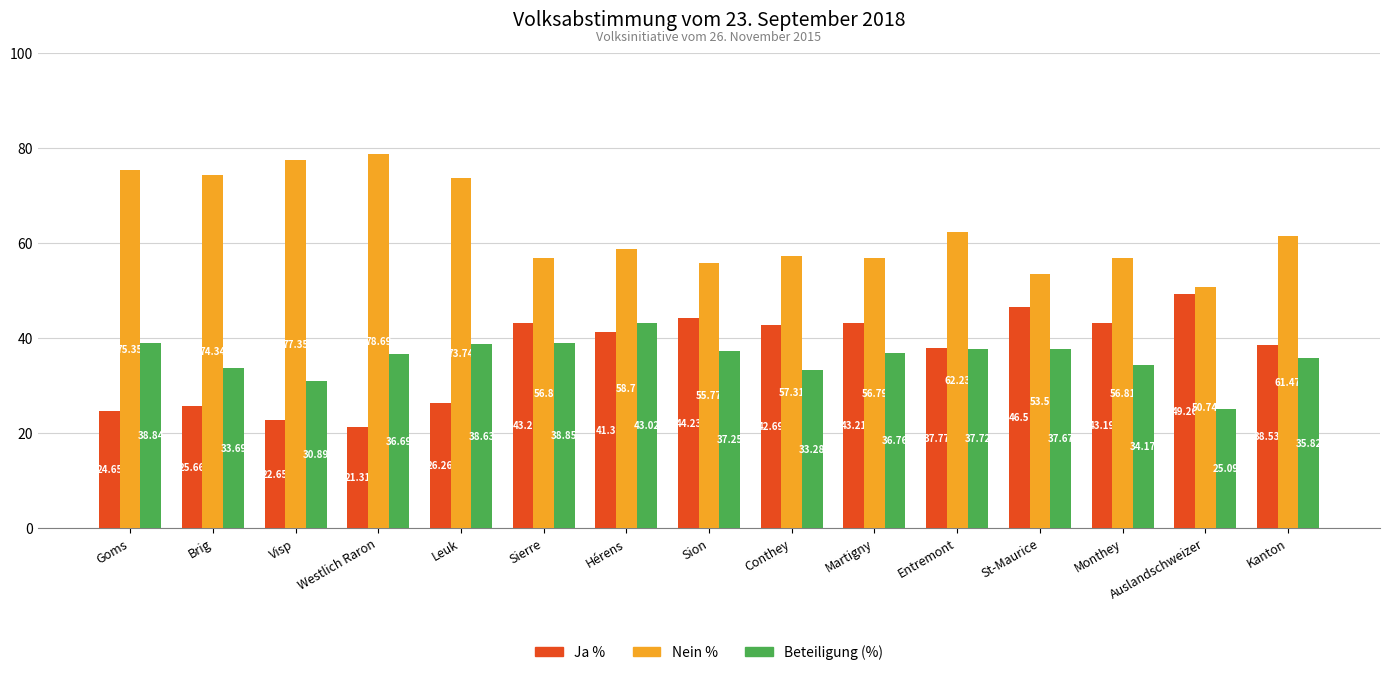

What is the label of the 13th bar from the right?

Visp